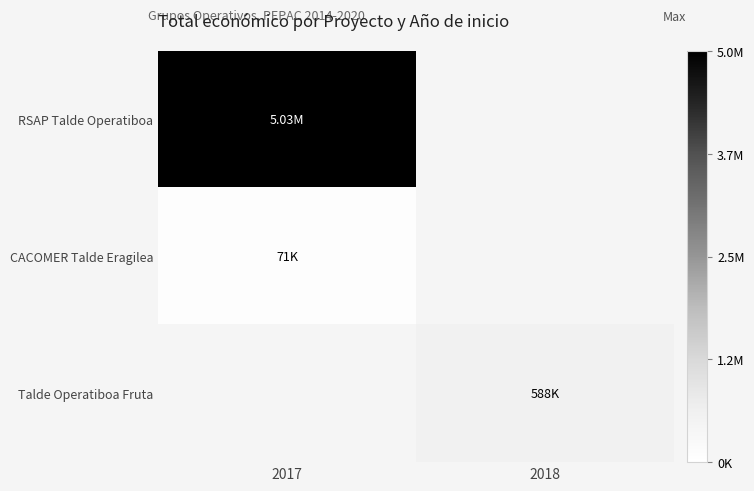

At 2017, list the series in order from largest to smallest.

RSAP Talde Operatiboa, CACOMER Talde Eragilea, Talde Operatiboa Fruta